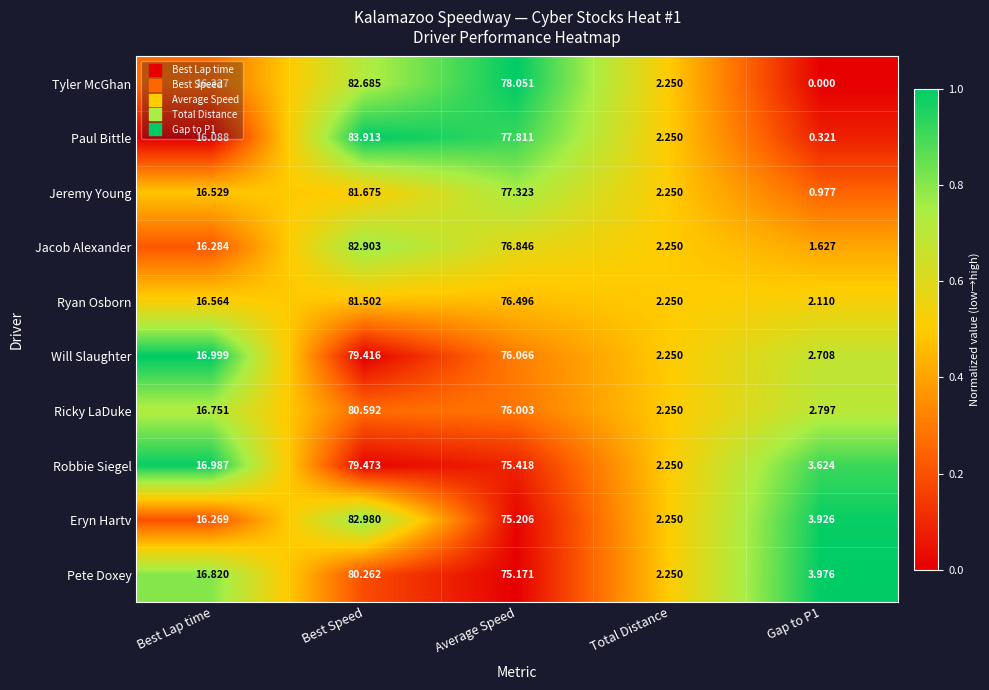

At how many categories does at least one series exceed 0?

5